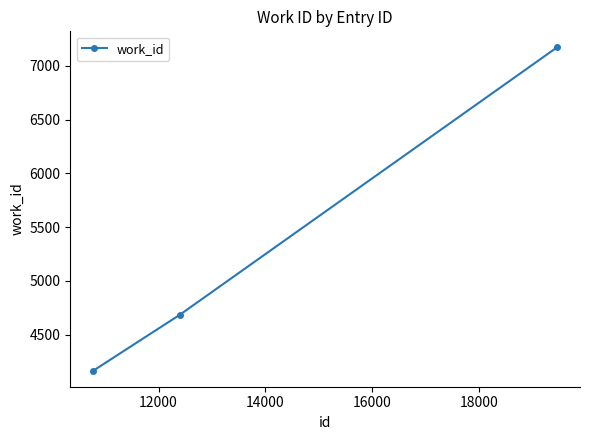

What is the difference between the maximum and minimum values?

3004